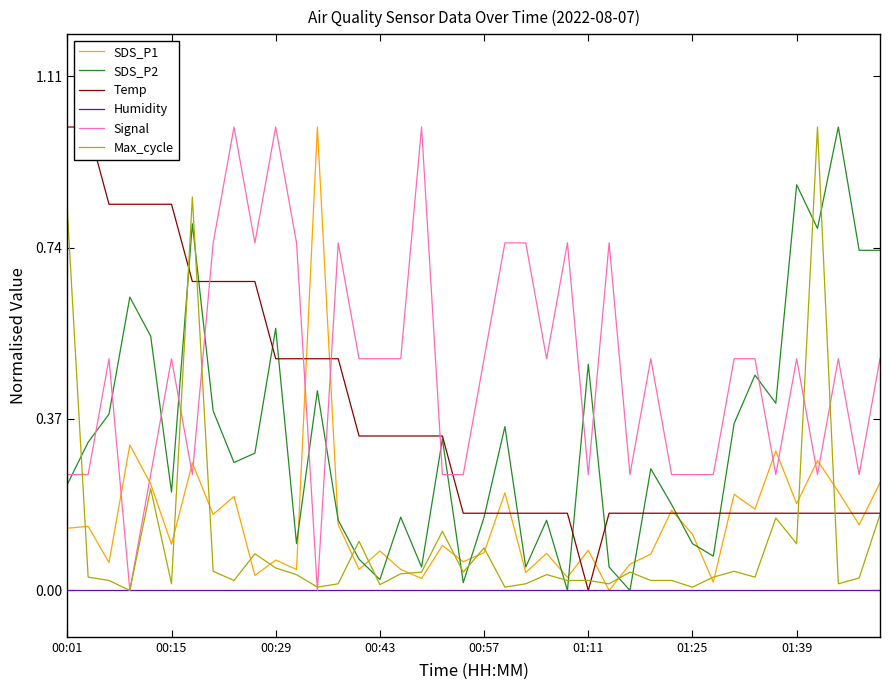

The SDS_P1 series shows 0.3 at 01:39. True or false?

False